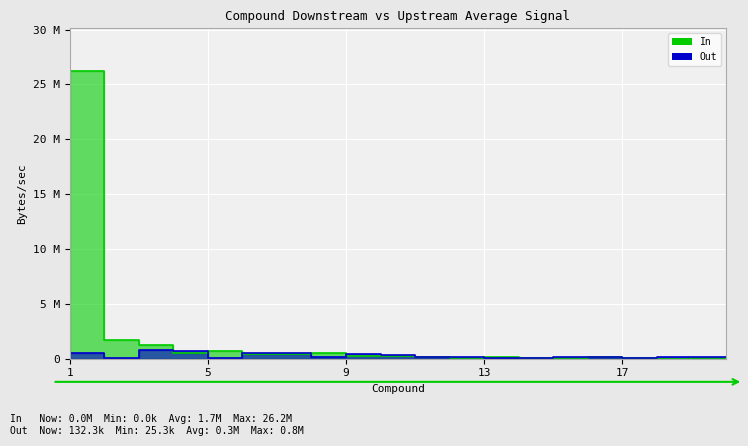

Is the value of Upstream_AVERAGE at 17 greater than the value of Downstream_AVERAGE at 13?

No